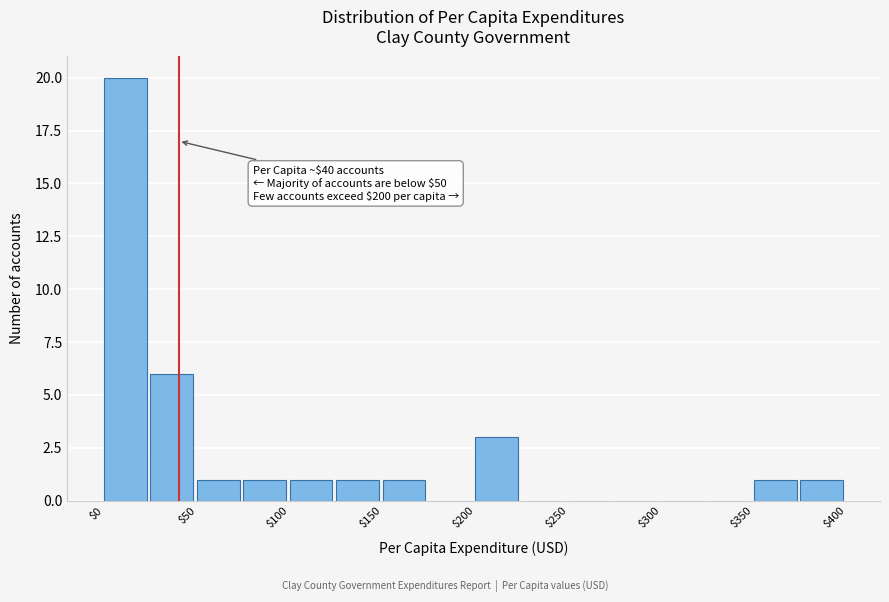

Which range on the x-axis has the tallest bar?

0 to 25